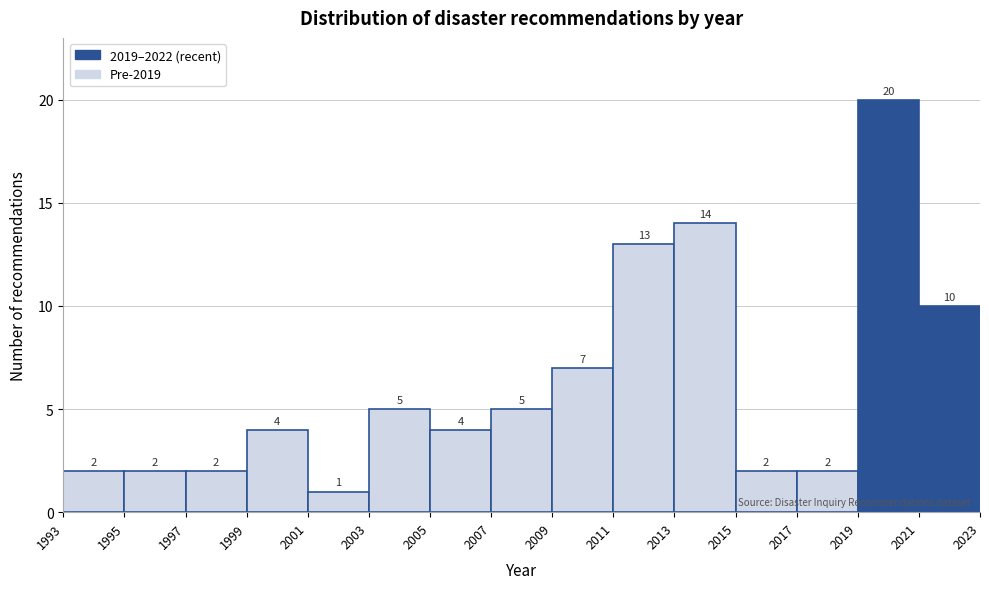

Which range on the x-axis has the tallest bar?

2019 to 2021